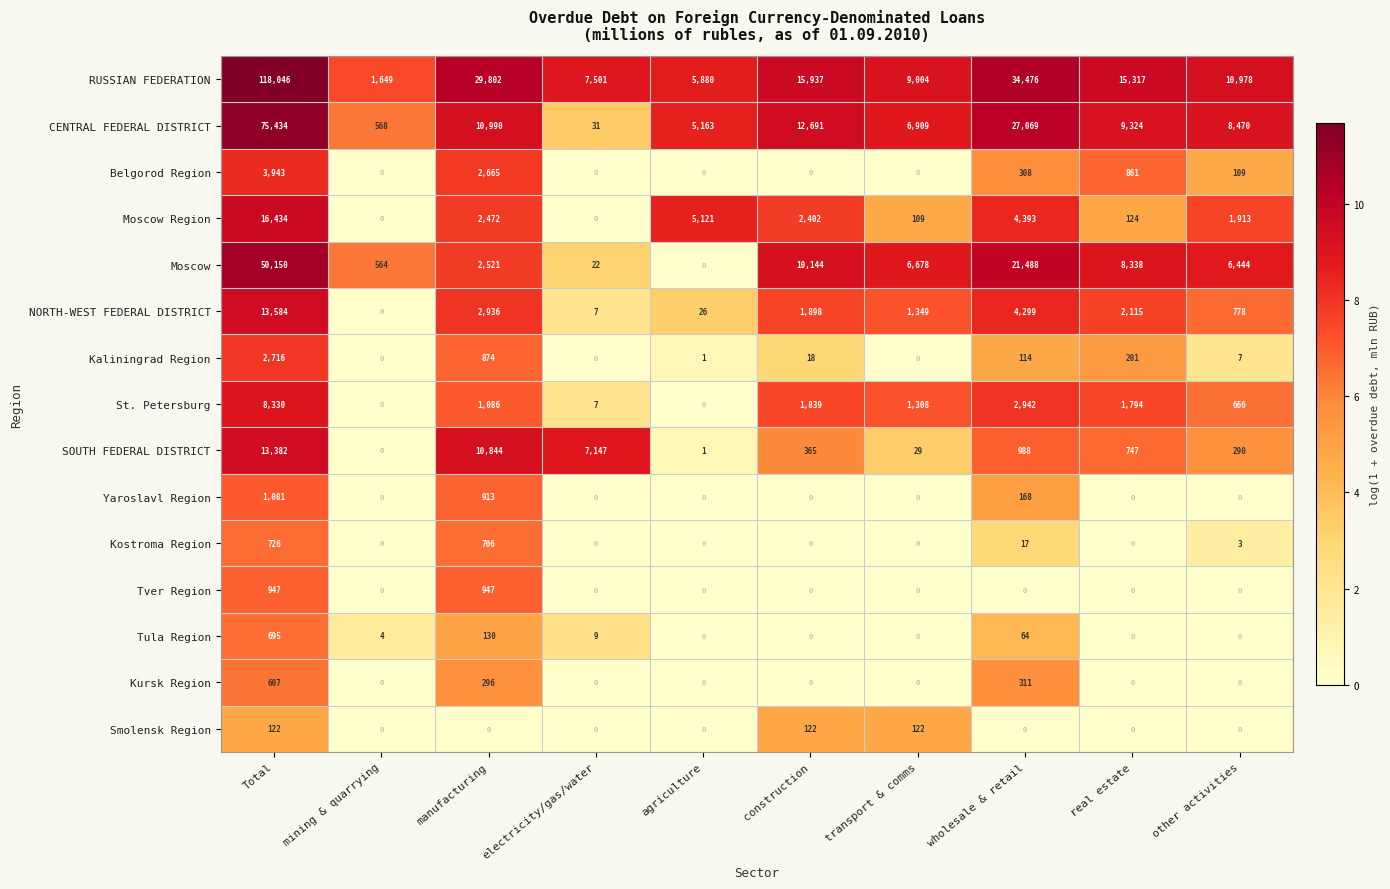

What is the average value of the Kursk Region series?

121